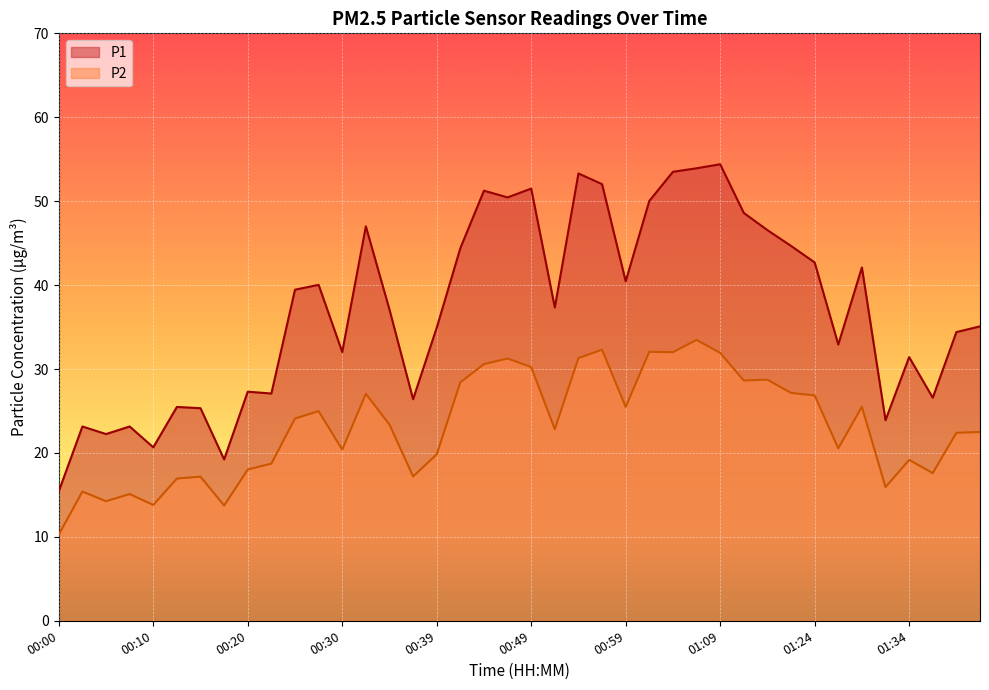

Is it true that P2 equals 15.4 at 00:02?

True